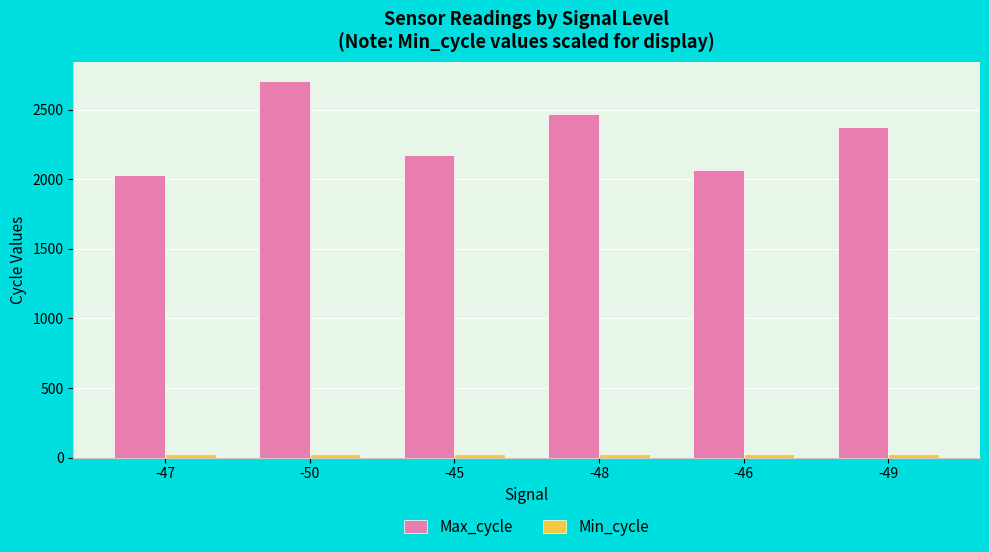

Which series changed the most between -50 and -45?

Max_cycle